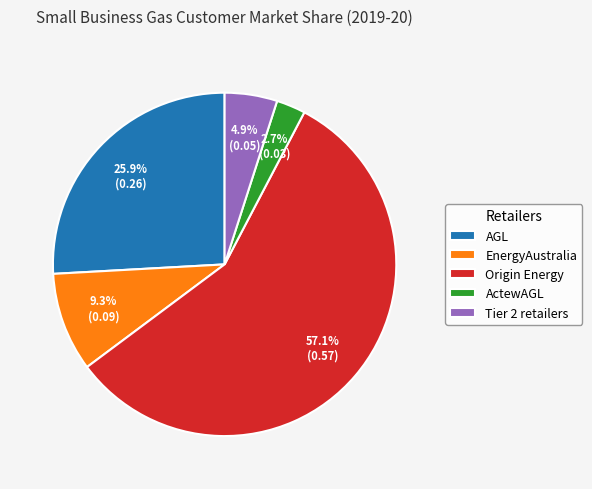

Does any single category account for the majority?

Yes